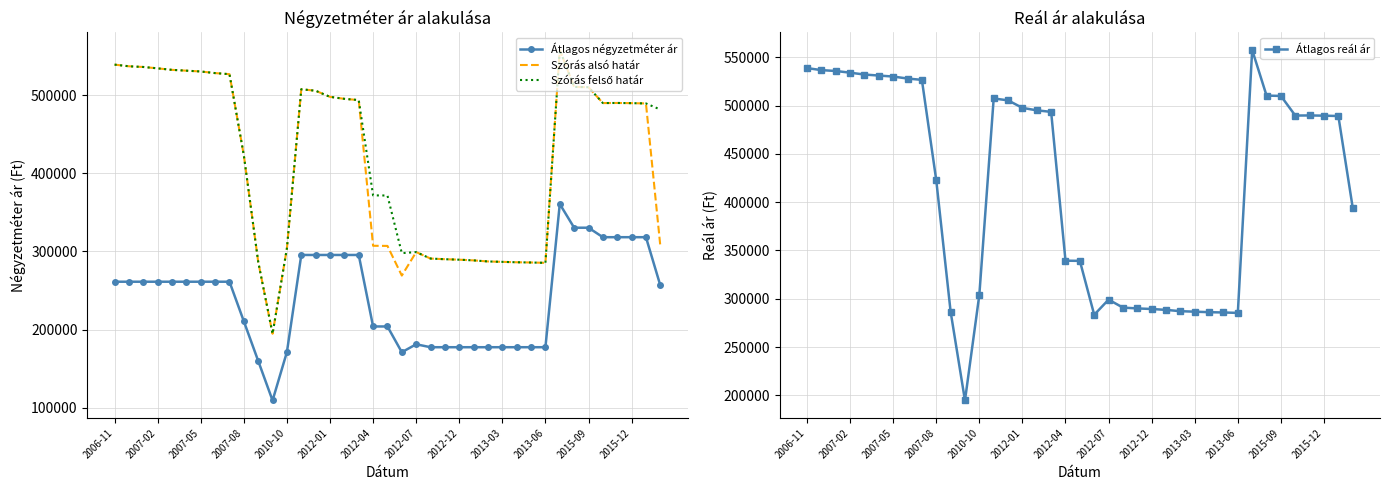

What is the difference between the maximum and minimum values in the Átlagos négyzetméter ár series?

251231